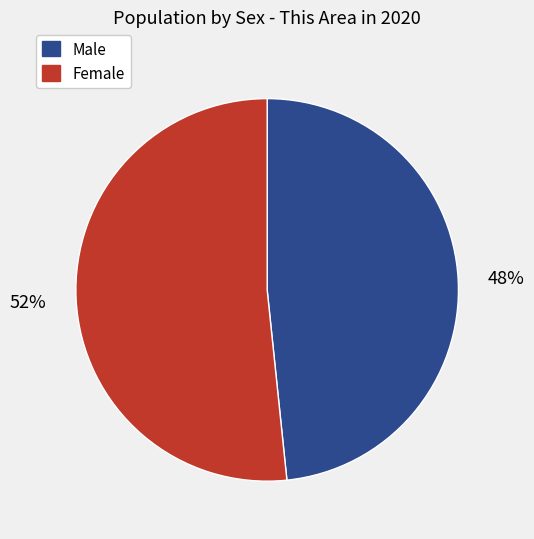

Which has a higher value, Male or Female?

Female